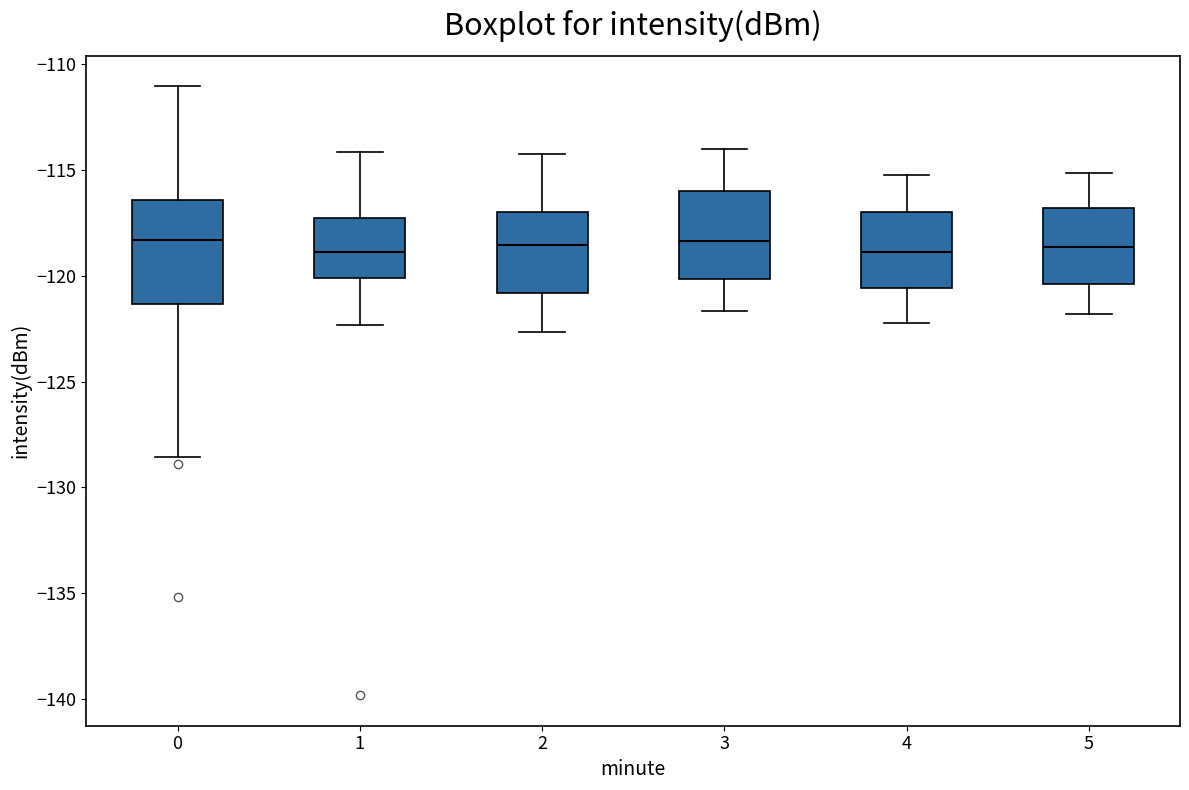

Reading left to right, transcribe this box plot: for each box, give where its median line is, the range the box spans, and where its two whiskers end, as read against the y-axis. The values are not printed on the chart, so give them approximately, as read against the axis.

0: median -118.5, box -121.5 to -116.5, whiskers -128.5 to -111.0
1: median -119.0, box -120.0 to -117.5, whiskers -122.5 to -114.0
2: median -118.5, box -121.0 to -117.0, whiskers -122.5 to -114.0
3: median -118.5, box -120.0 to -116.0, whiskers -121.5 to -114.0
4: median -119.0, box -120.5 to -117.0, whiskers -122.0 to -115.0
5: median -118.5, box -120.5 to -117.0, whiskers -122.0 to -115.0